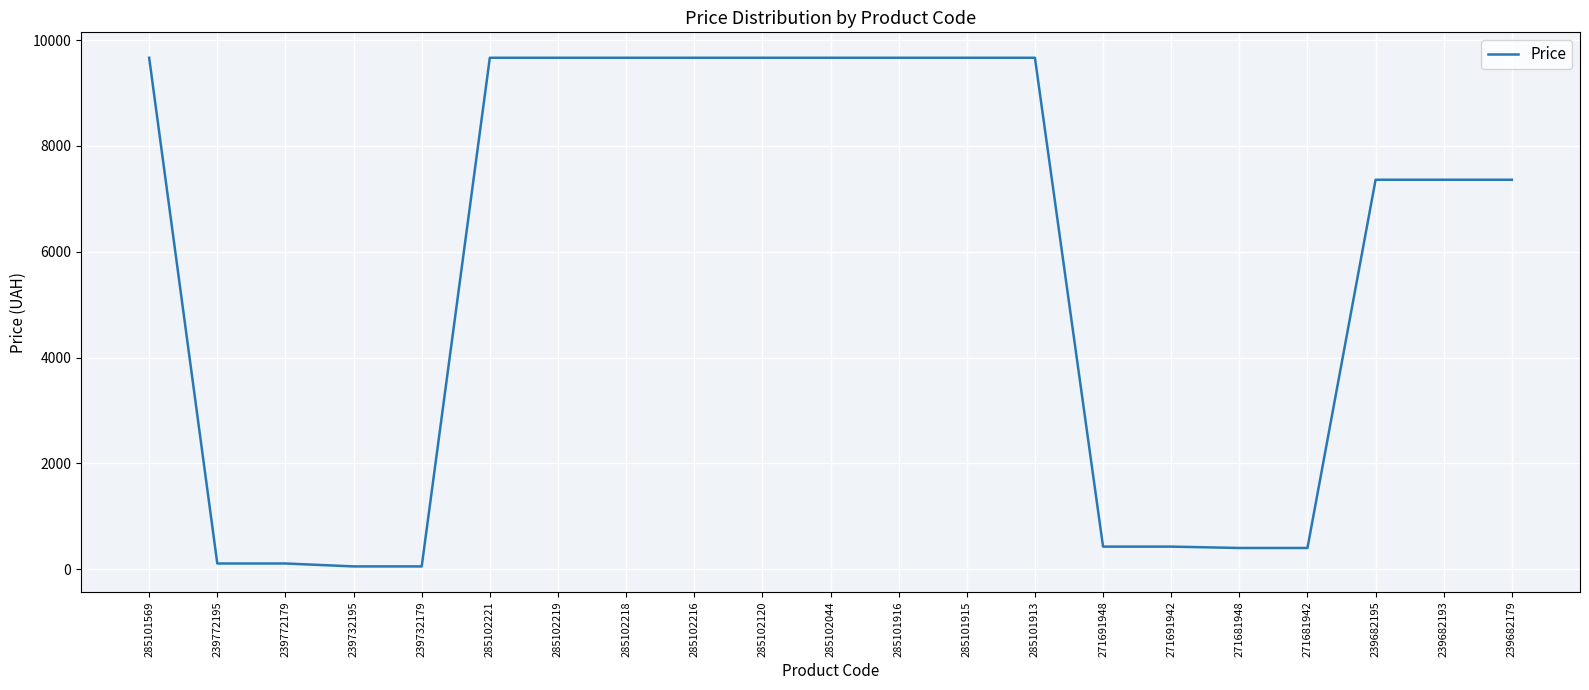

The chart shows a value of 6408.6 at 285102044. True or false?

False